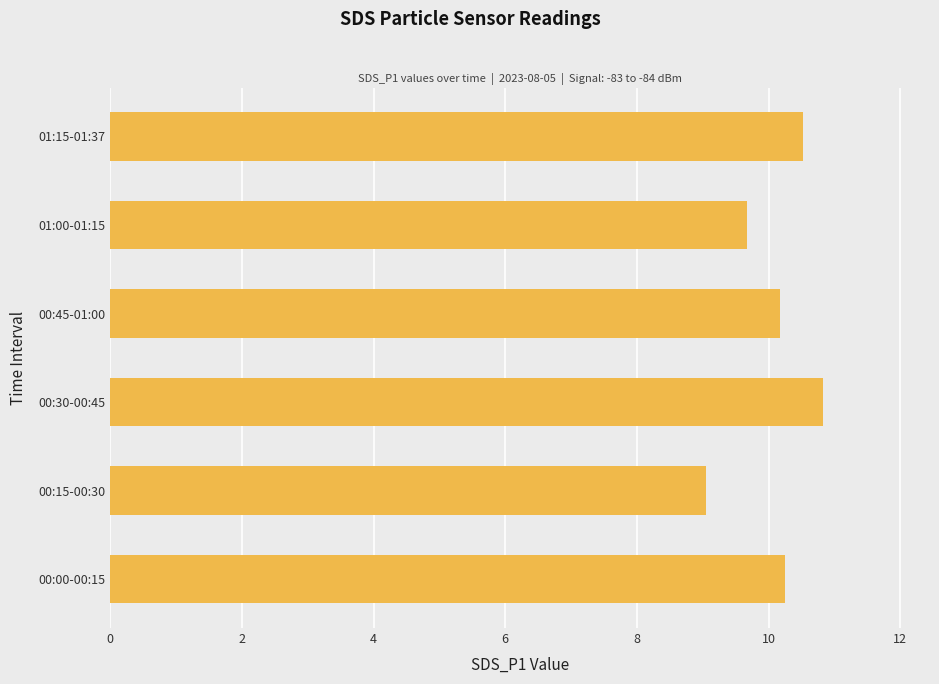

Reading bottom to top, extract all data points from this chart.

00:00-00:15=10.2	00:15-00:30=9.1	00:30-00:45=10.8	00:45-01:00=10.2	01:00-01:15=9.7	01:15-01:37=10.5